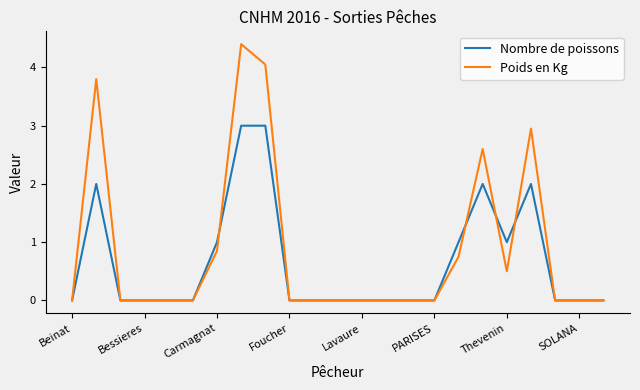

List the series in order of their overall mean, highest first.

Poids en Kg, Nombre de poissons